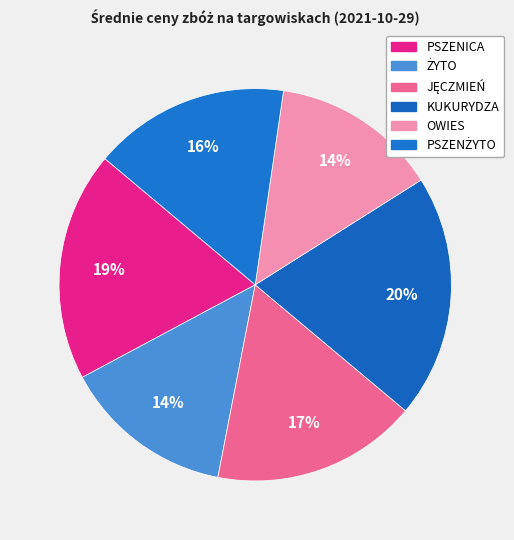

How many segments does this pie chart have?

6